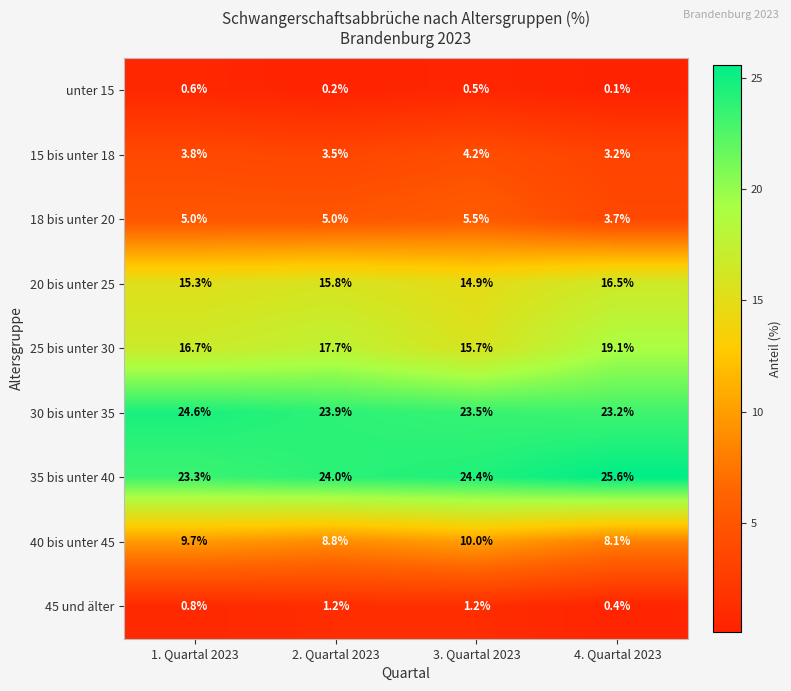

At which category does the chart reach its minimum across all series?

4. Quartal 2023